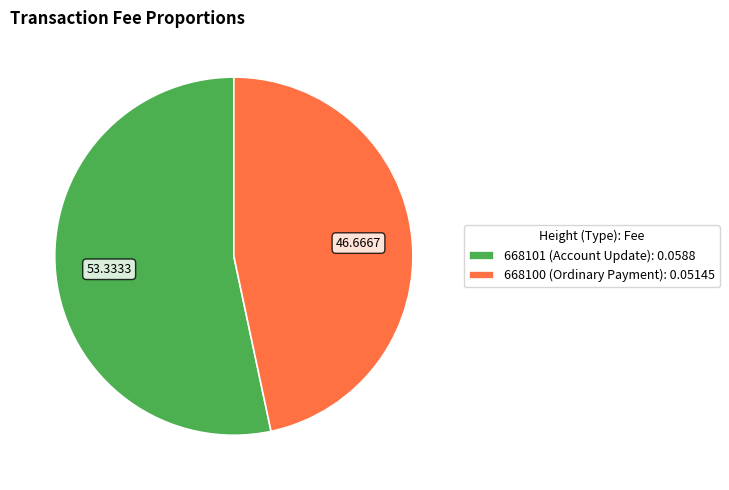

Between 668100 (Ordinary Payment): 0.05145 and 668101 (Account Update): 0.0588, which is larger?

668101 (Account Update): 0.0588